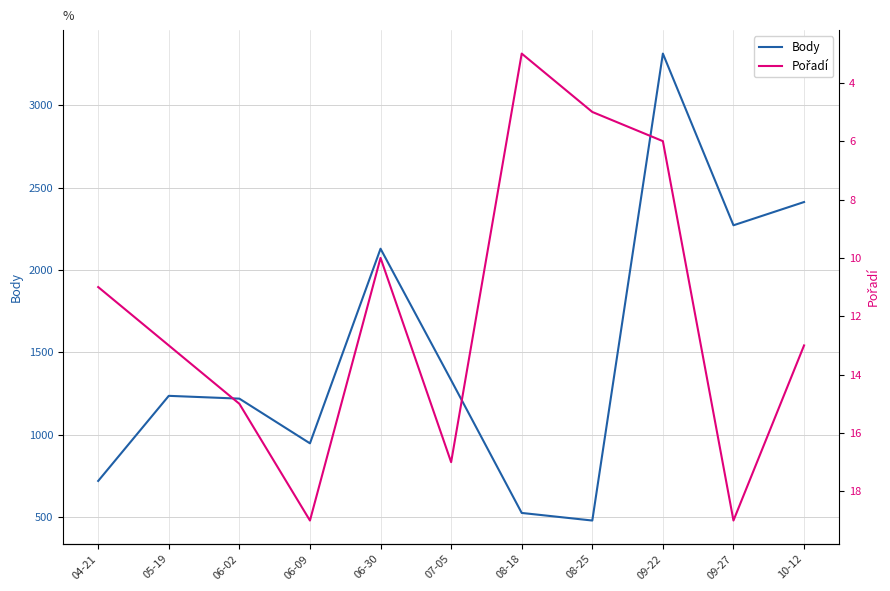

What is the value of the Pořadí point at the 9th from the left?

6